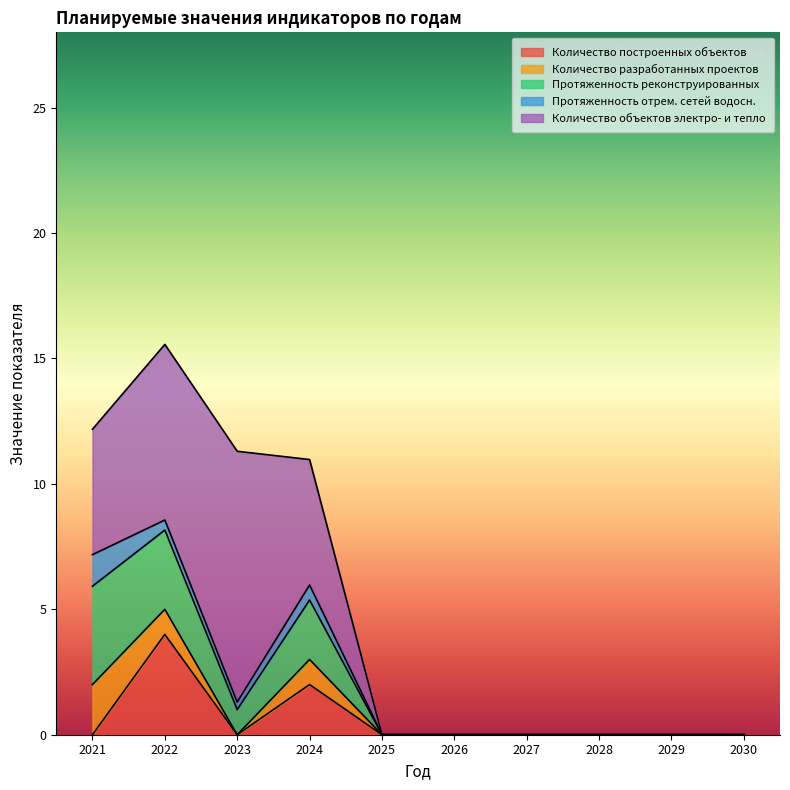

Is it true that 2021 equals 0.0 at 2021?

True